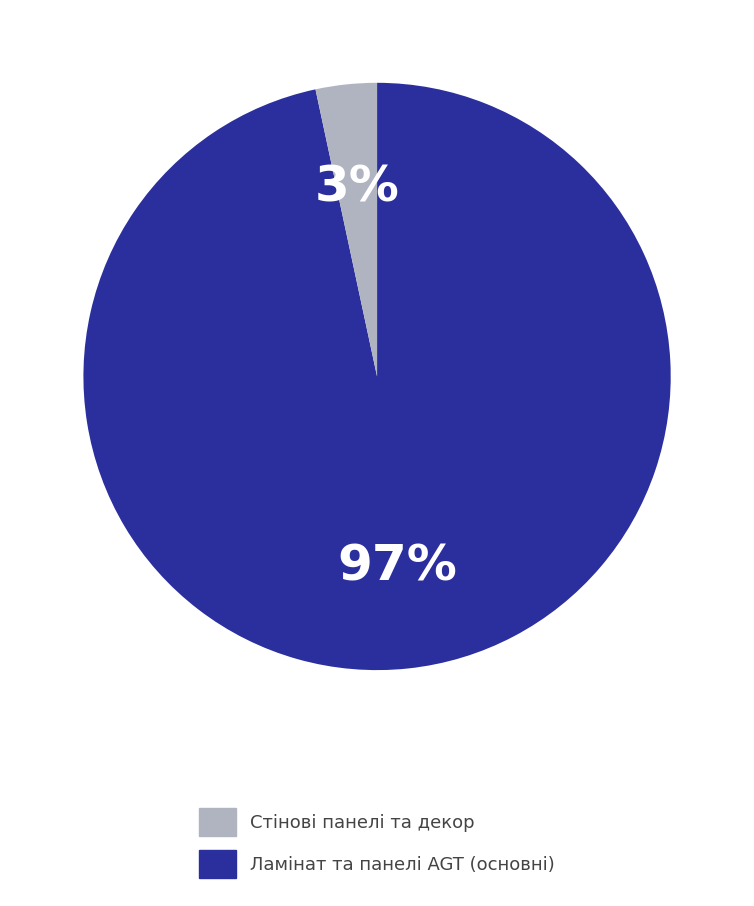

To the nearest percent, what is the average slice percentage?

50%